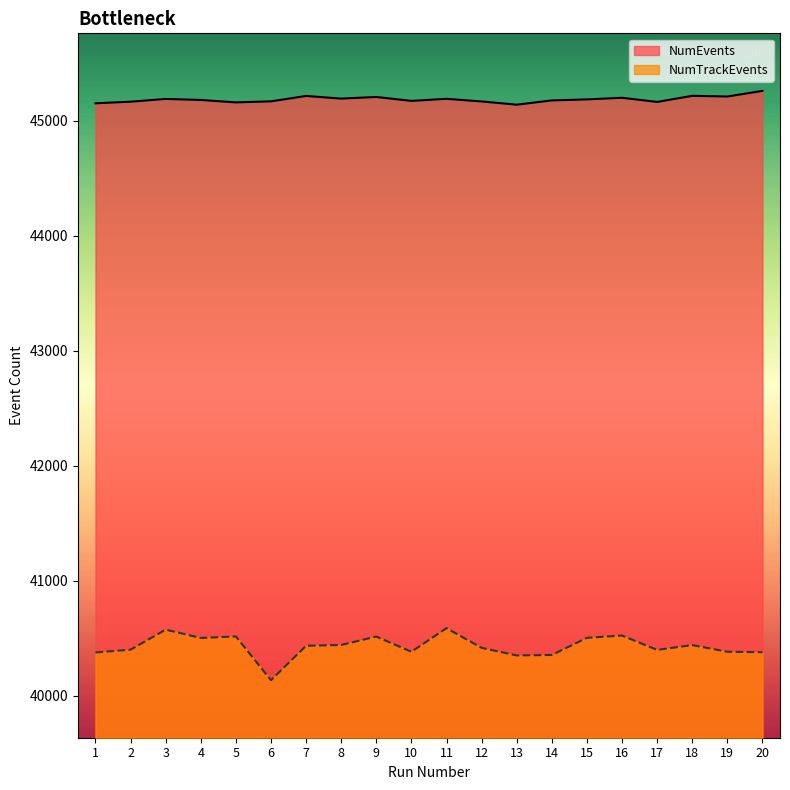

What is the sum of all NumTrackEvents values?

808644